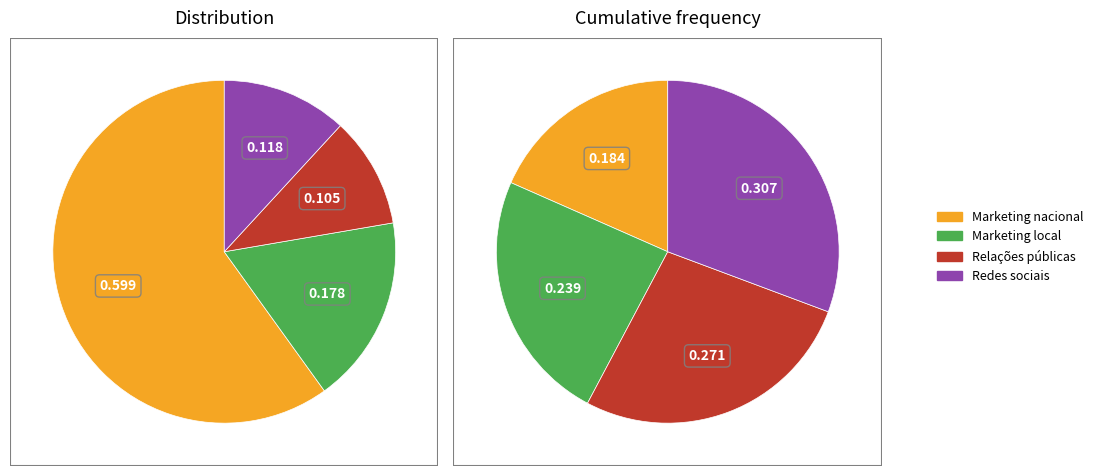

To the nearest percent, what percentage of the pie is Relações públicas?

10%